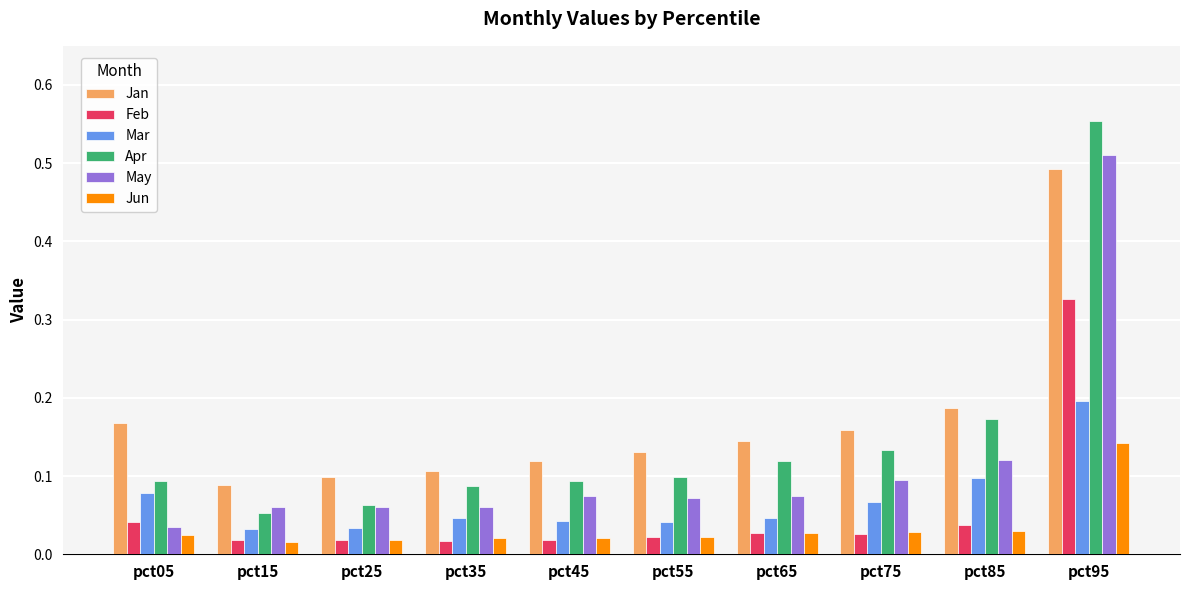

How many data points does each series have?

10